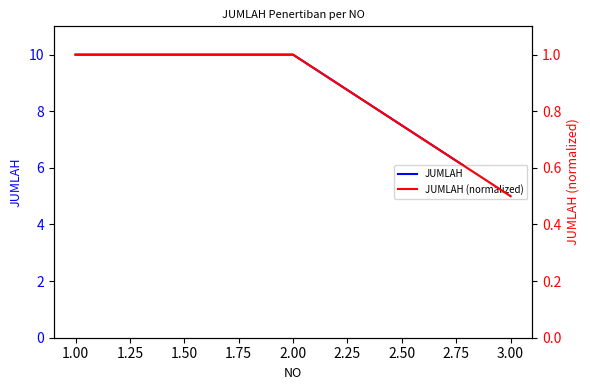

What is the sum of all JUMLAH (normalized) values?

2.5